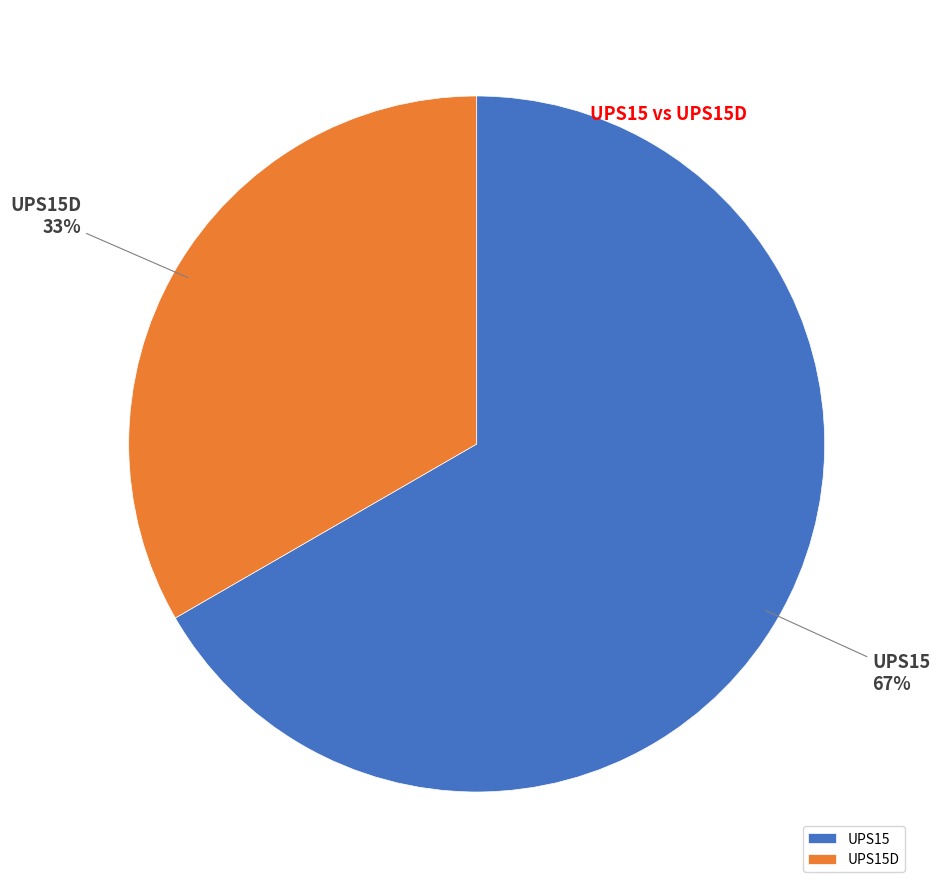

To the nearest percent, what is the average slice percentage?

50%